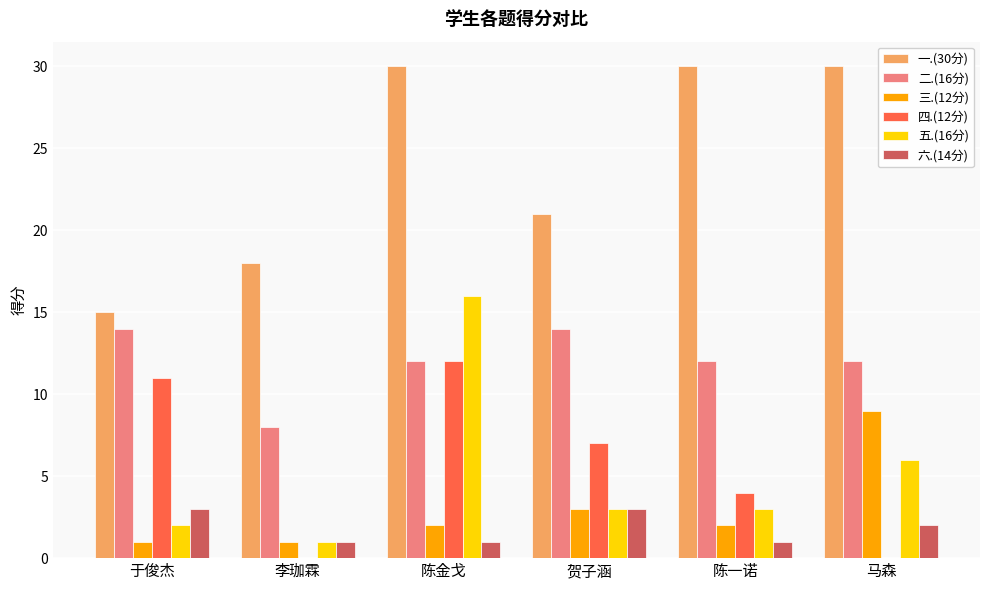

Reading left to right, transcribe all the data shown in this chart.

一.(30分): 于俊杰=15	李珈霖=18	陈金戈=30	贺子涵=21	陈一诺=30	马森=30
二.(16分): 于俊杰=14	李珈霖=8	陈金戈=12	贺子涵=14	陈一诺=12	马森=12
三.(12分): 于俊杰=1	李珈霖=1	陈金戈=2	贺子涵=3	陈一诺=2	马森=9
四.(12分): 于俊杰=11	李珈霖=0	陈金戈=12	贺子涵=7	陈一诺=4	马森=0
五.(16分): 于俊杰=2	李珈霖=1	陈金戈=16	贺子涵=3	陈一诺=3	马森=6
六.(14分): 于俊杰=3	李珈霖=1	陈金戈=1	贺子涵=3	陈一诺=1	马森=2